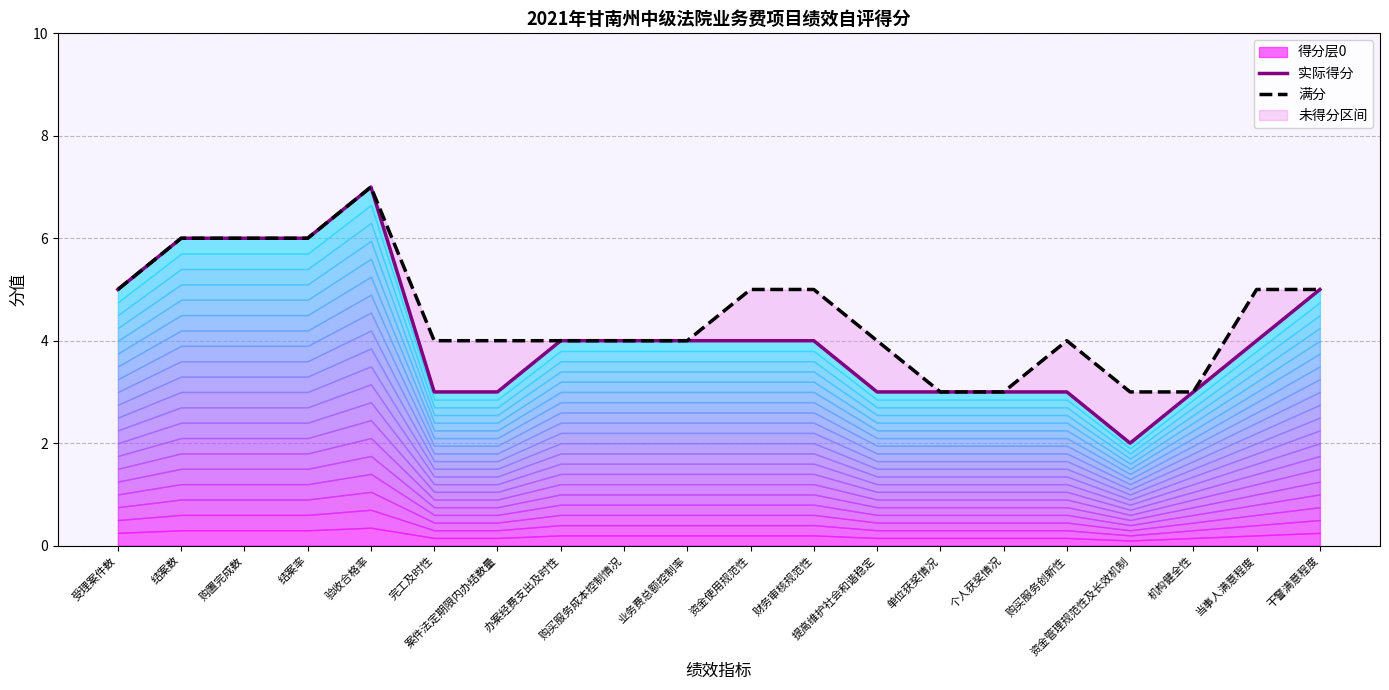

True or false: 实际得分 and 满分 cross at least once.

False